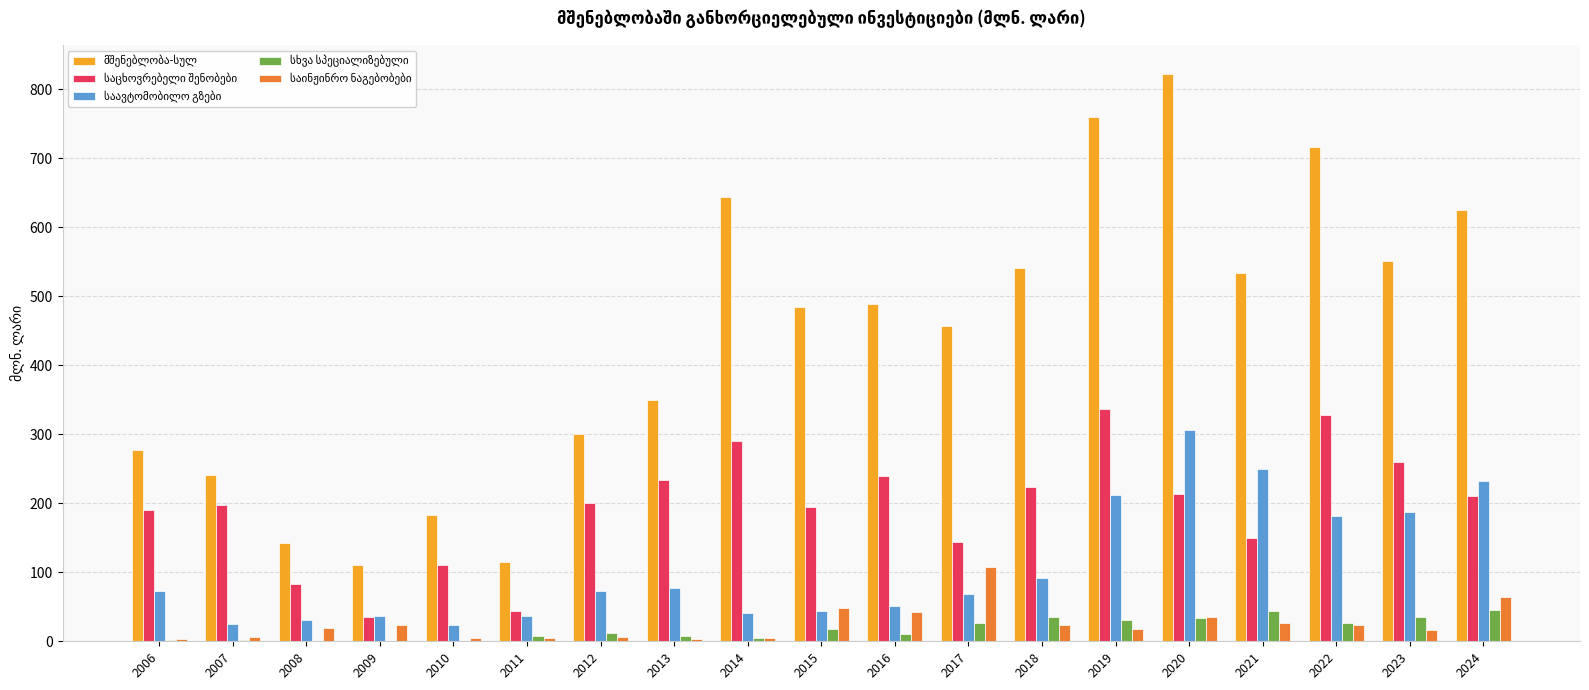

What is the total value across all series at 2022?

1278.0